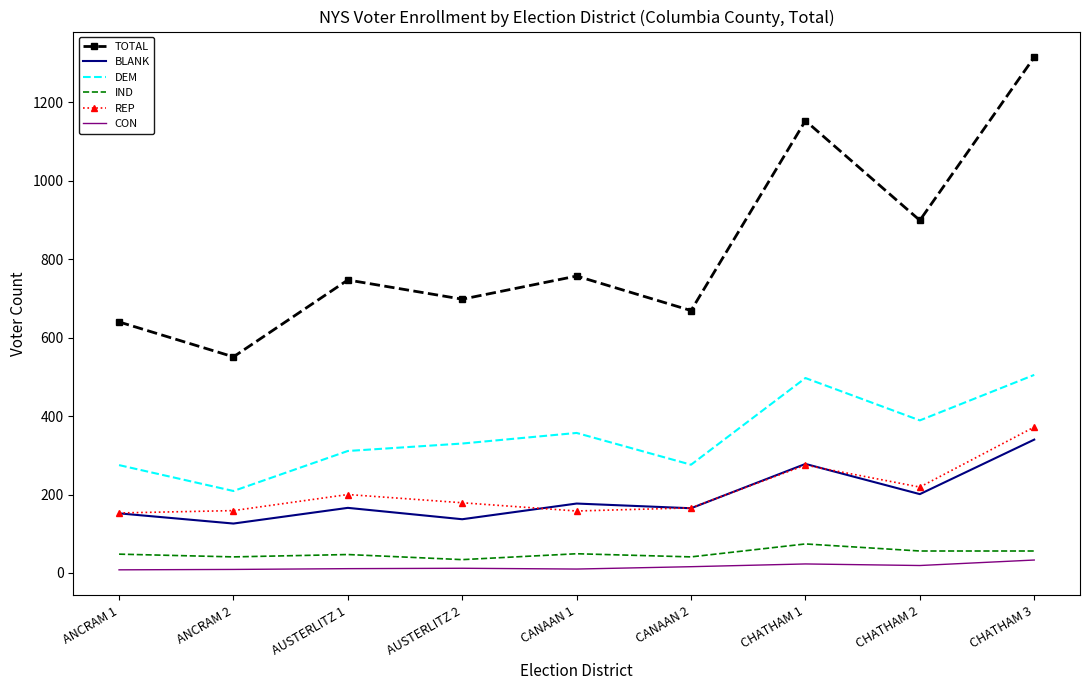

Which series has the largest total across all categories?

TOTAL